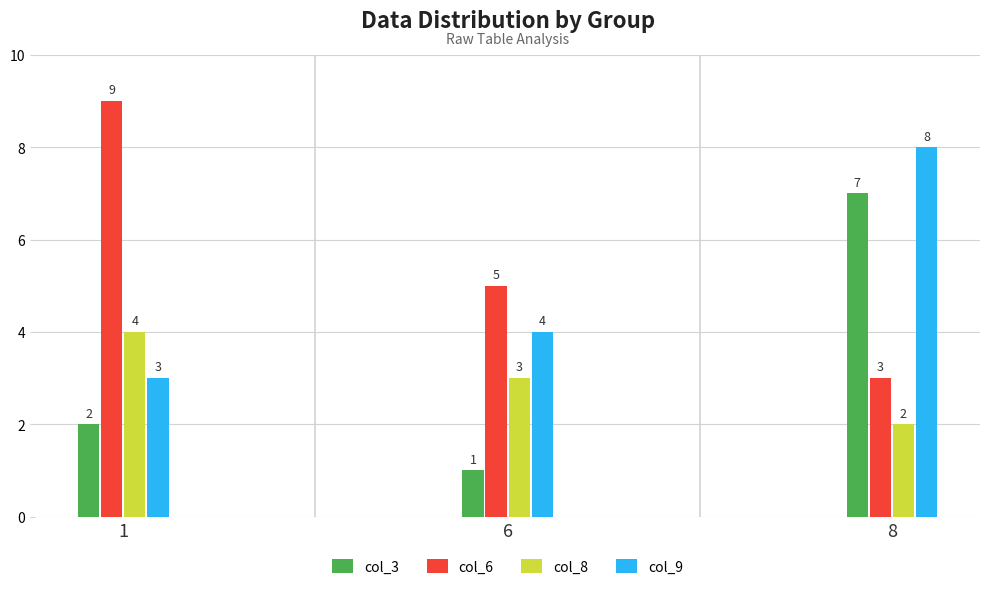

What is the difference between the maximum and minimum values in the col_9 series?

5